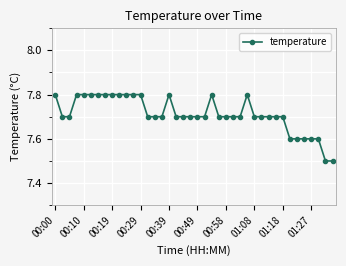

Does the chart display data point markers on the line(s)?

Yes